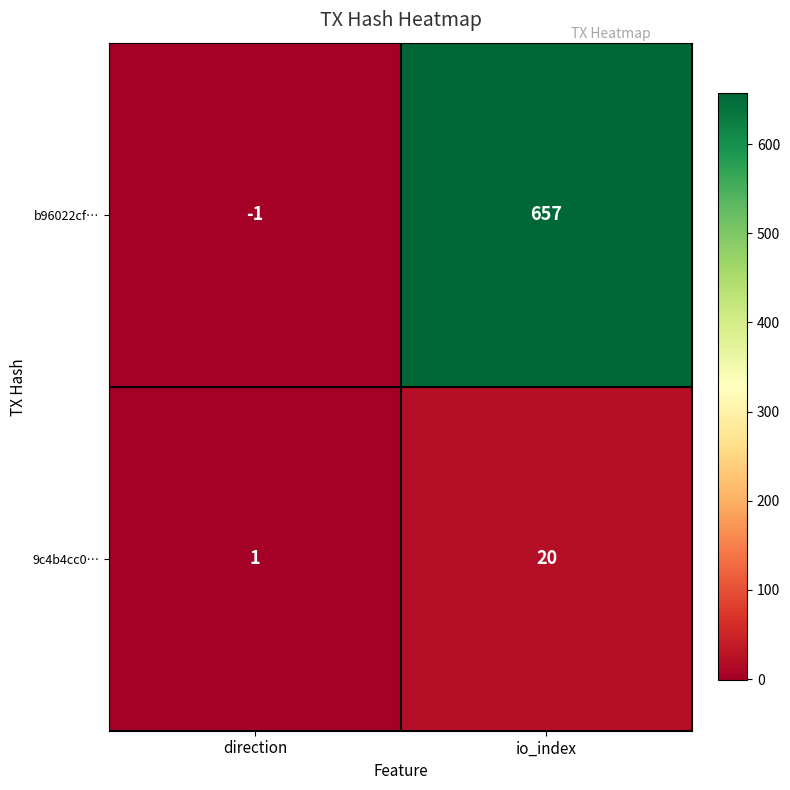

Rank the series by their average value, from highest to lowest.

b96022cf…, 9c4b4cc0…